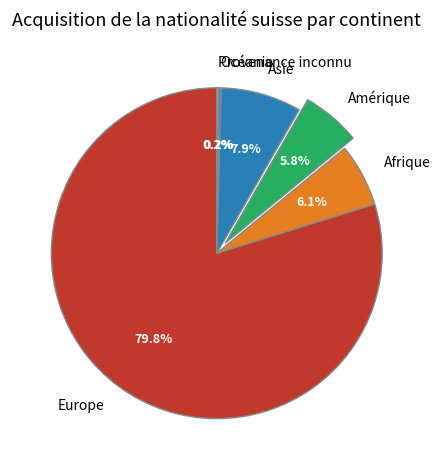

True or false: Asie accounts for 8% of the total.

True